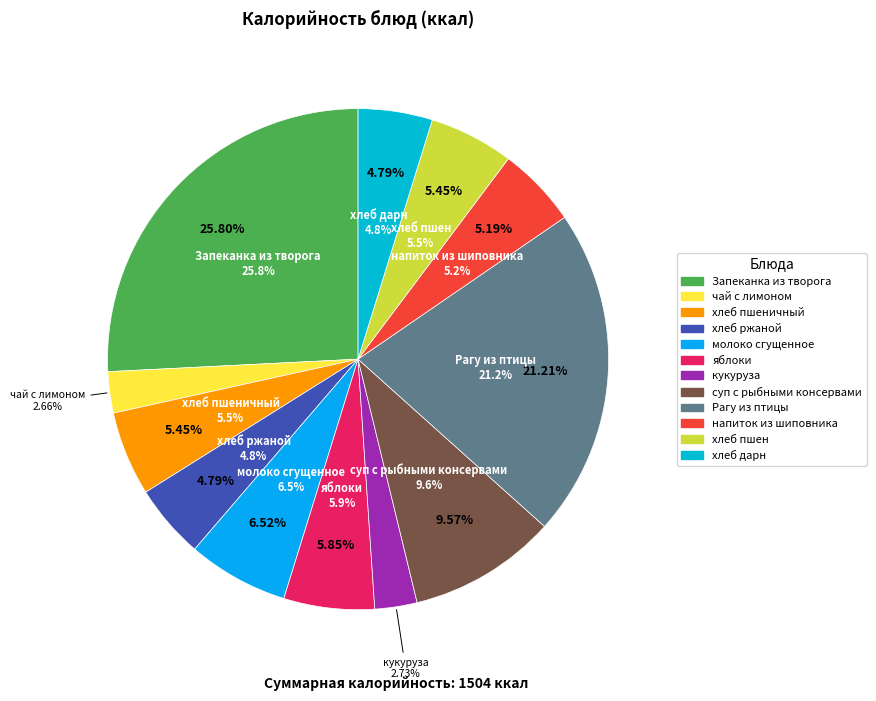

Is there any slice that represents more than half of the pie?

No